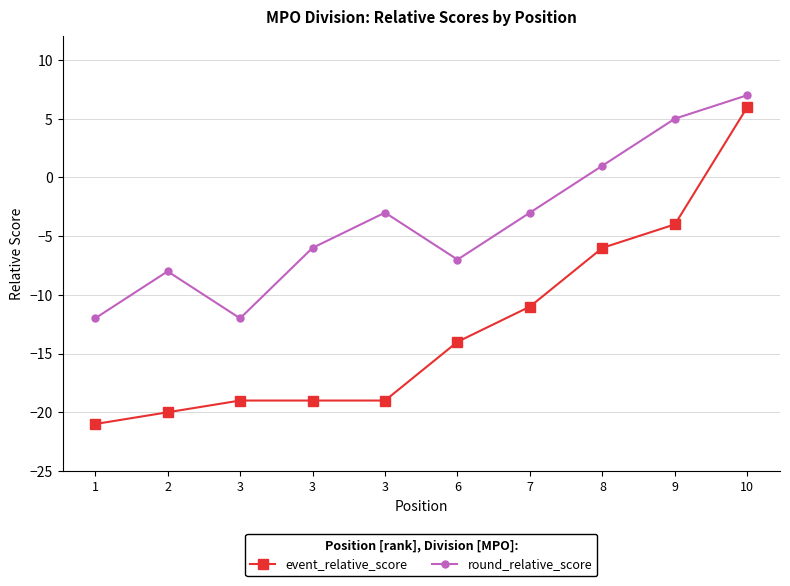

What is the value of the event_relative_score point at the 7th from the left?

-11